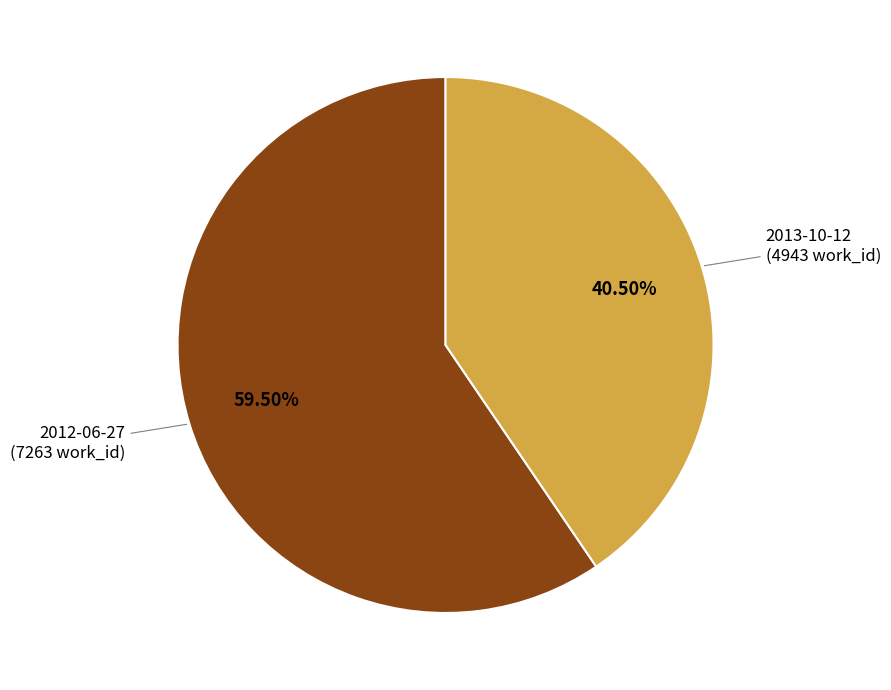

Is there any slice that represents more than half of the pie?

Yes